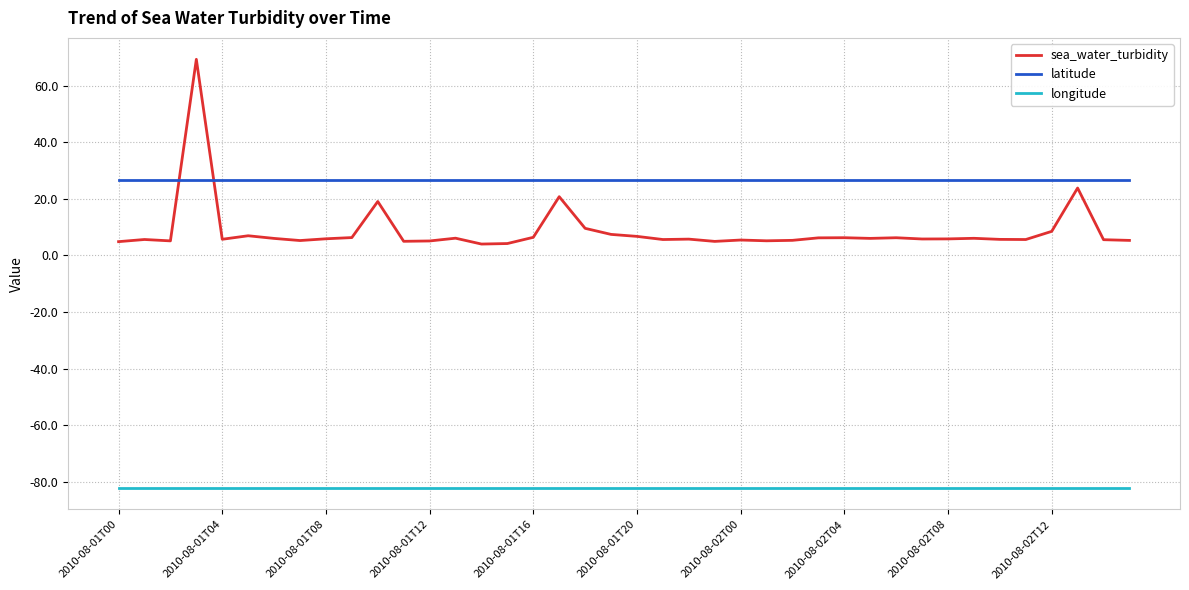

True or false: latitude and longitude cross at least once.

False